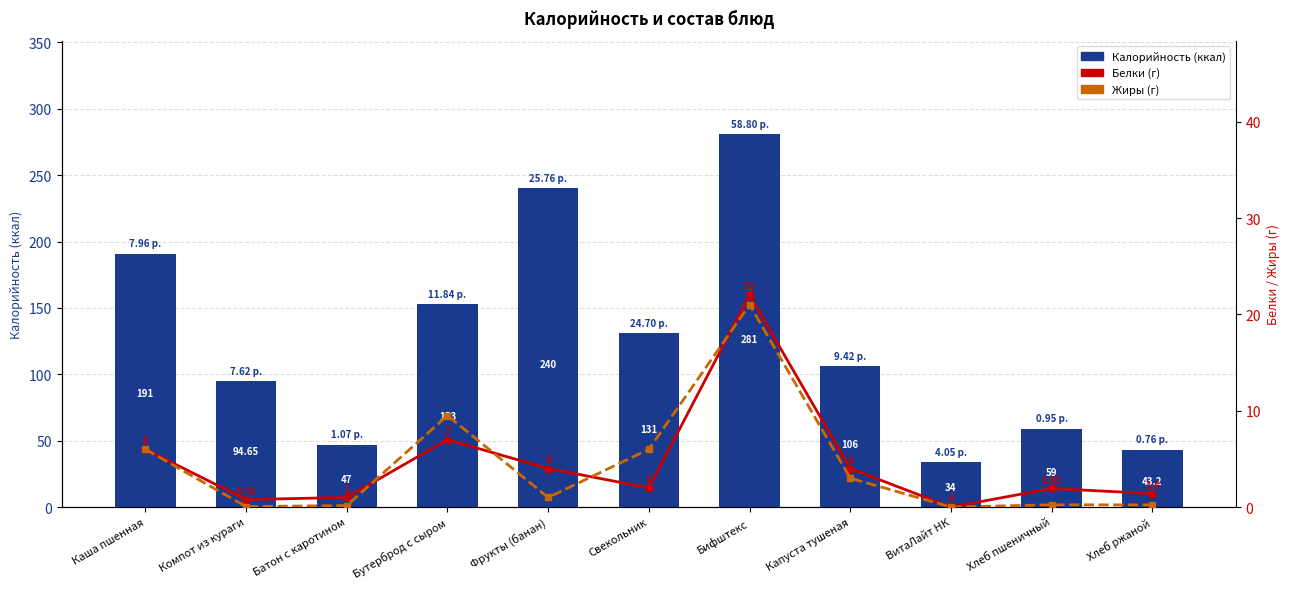

What are all the series names shown in the legend?

Калорийность, Белки, Жиры